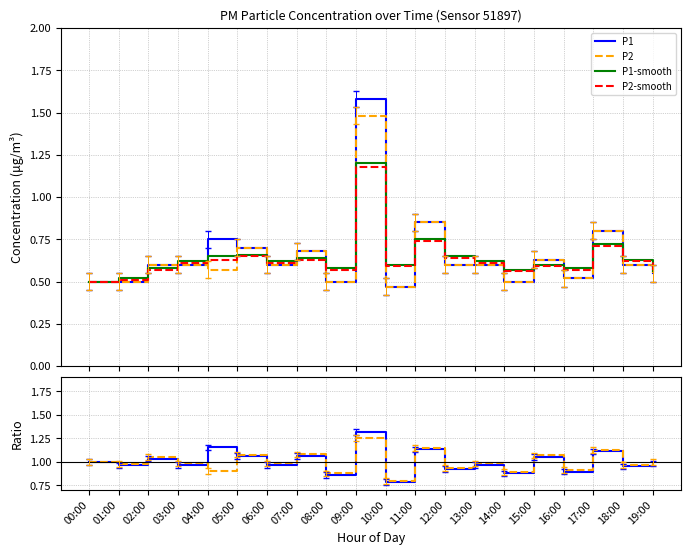

Is this an area chart (filled region under the line)?

No